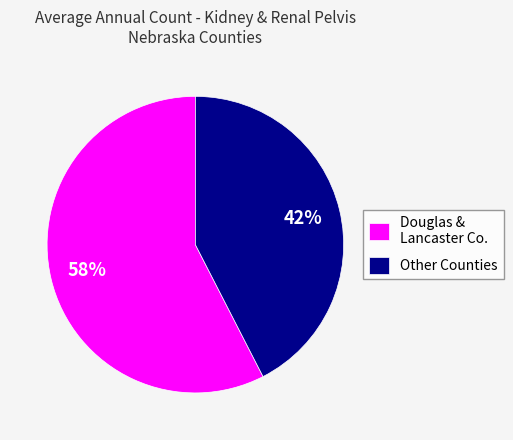

Is there any slice that represents more than half of the pie?

Yes